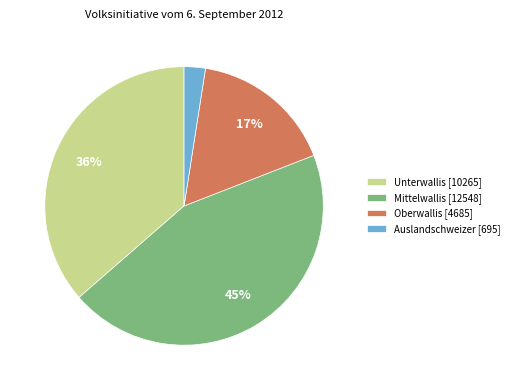

Does any single category account for the majority?

No